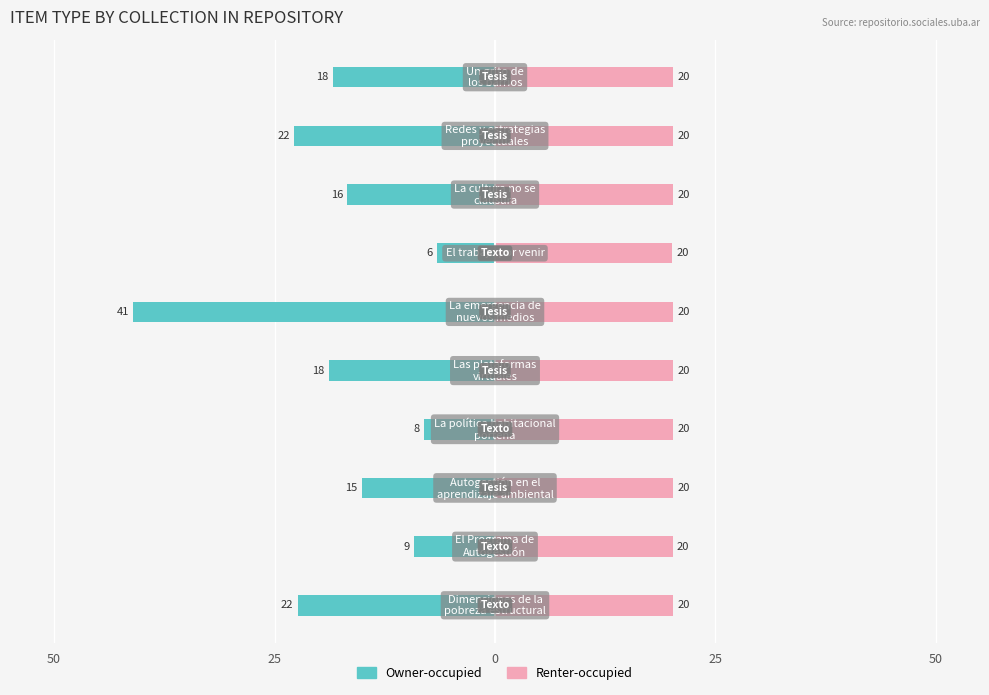

What is the minimum value for Owner-occupied?

-41.0